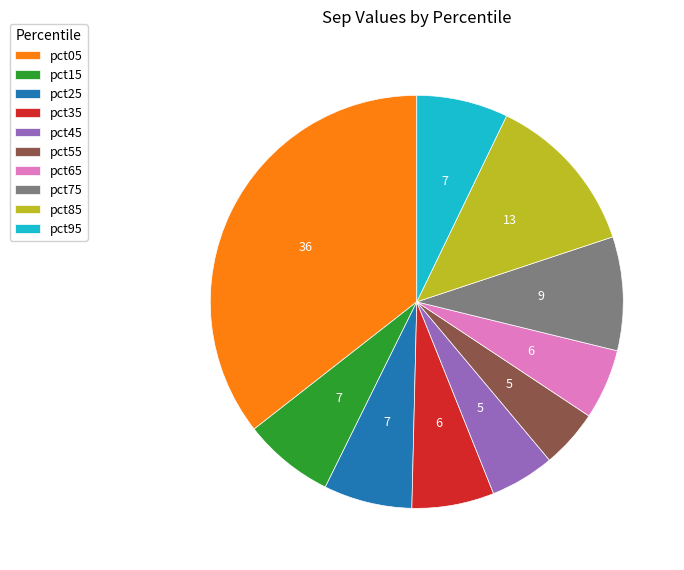

What is the largest slice in the pie chart?

pct05